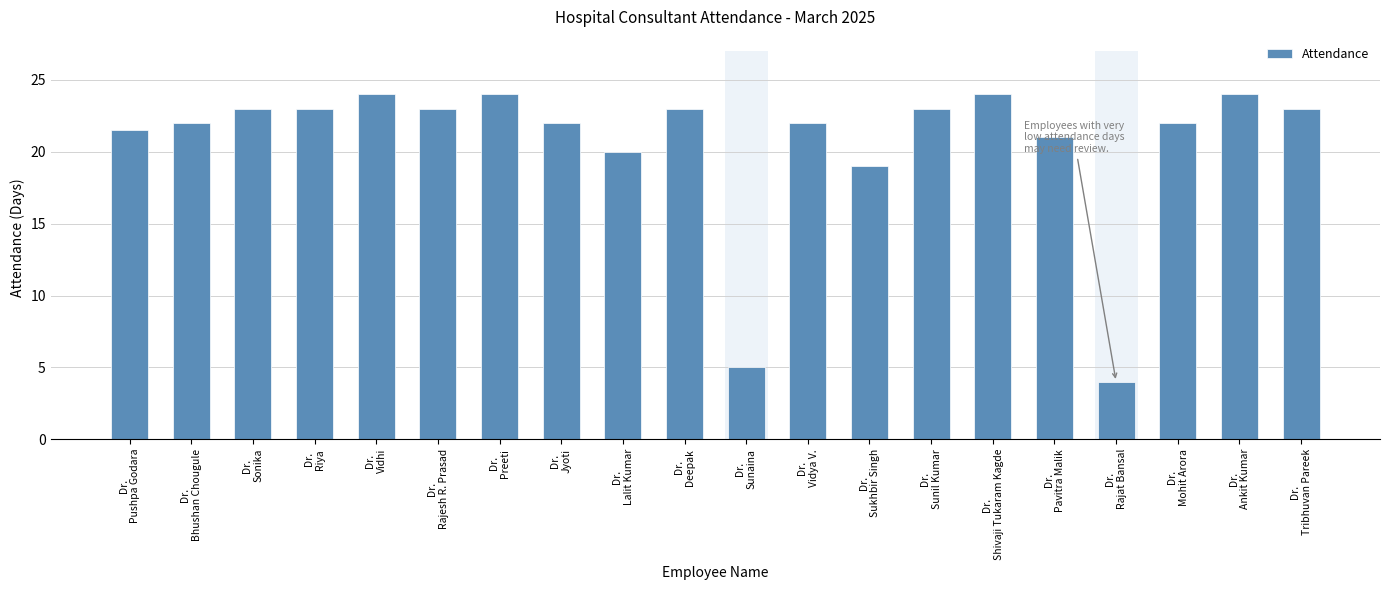

How many data points does each series have?

20